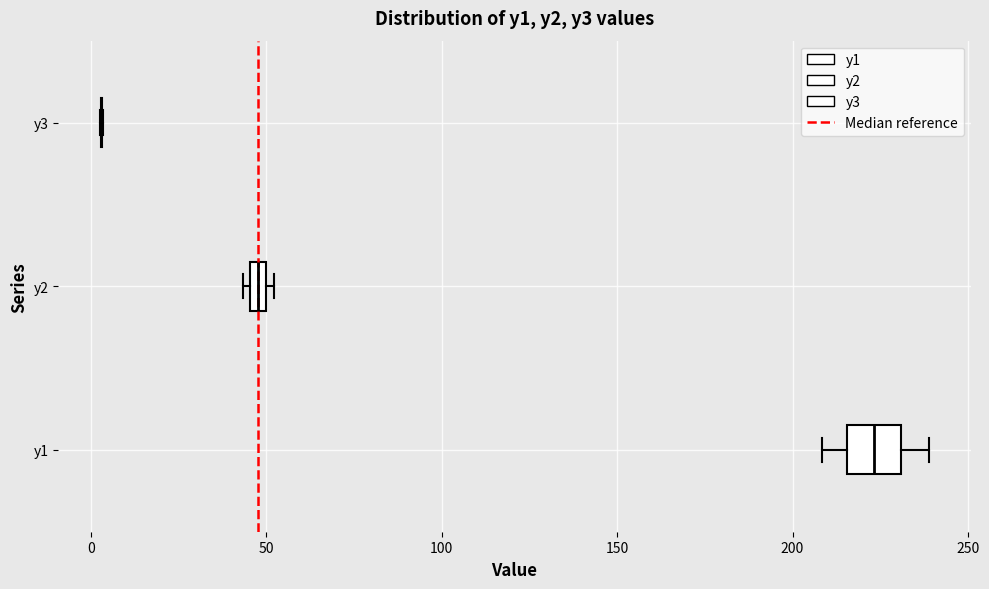

Where is the right edge of the box for y2 on the x-axis? The values are not printed on the chart, so give them approximately, as read against the axis.

50